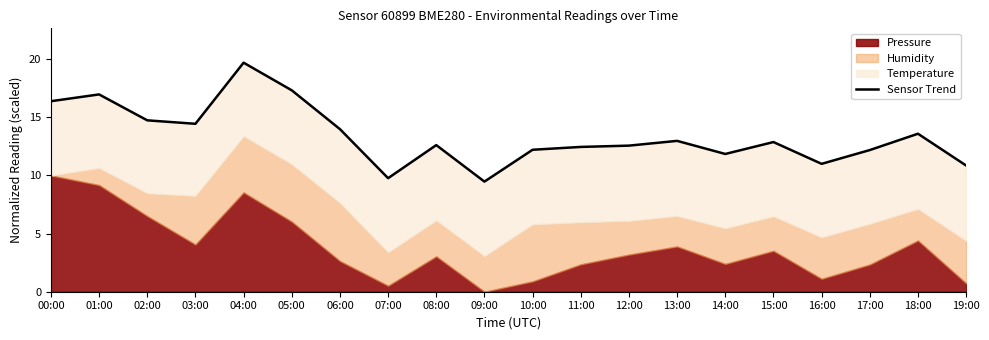

At which category does the data reach its first local peak?

01:00